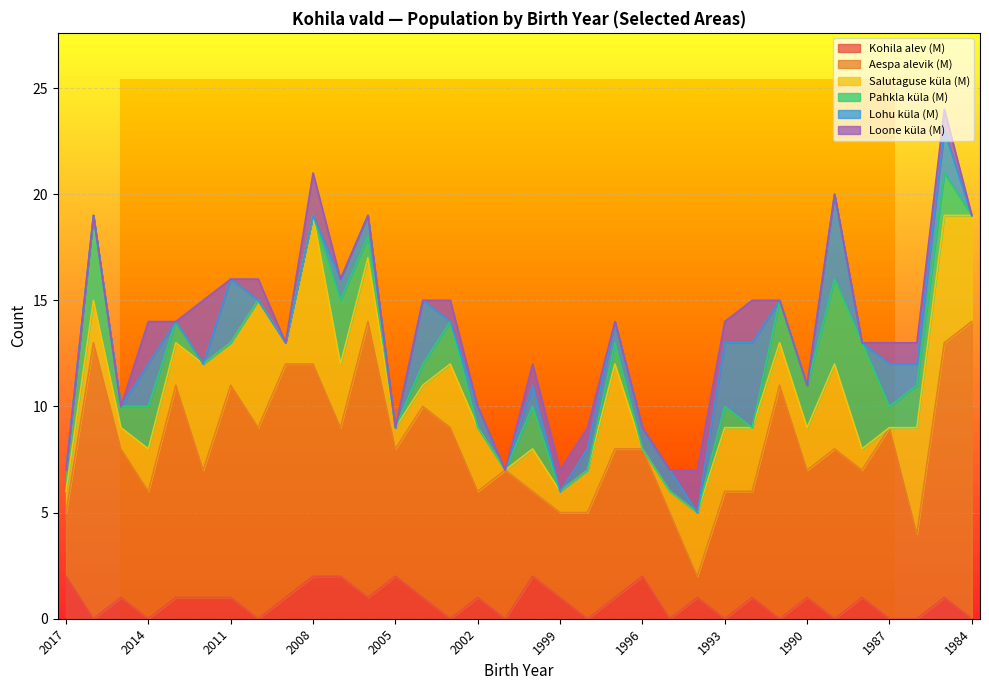

True or false: Salutaguse küla (M) and Aespa alevik (M) intersect in this chart.

True